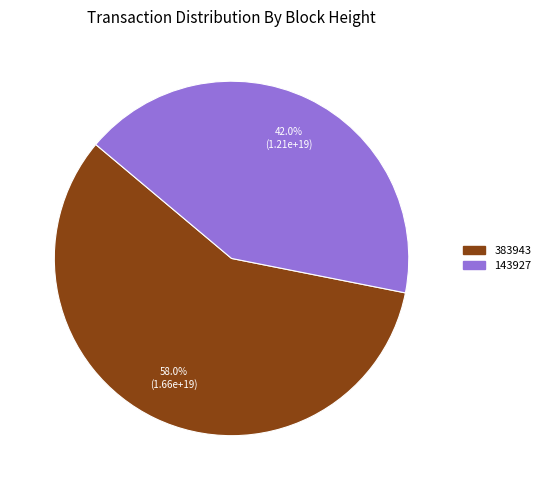

How many segments does this pie chart have?

2